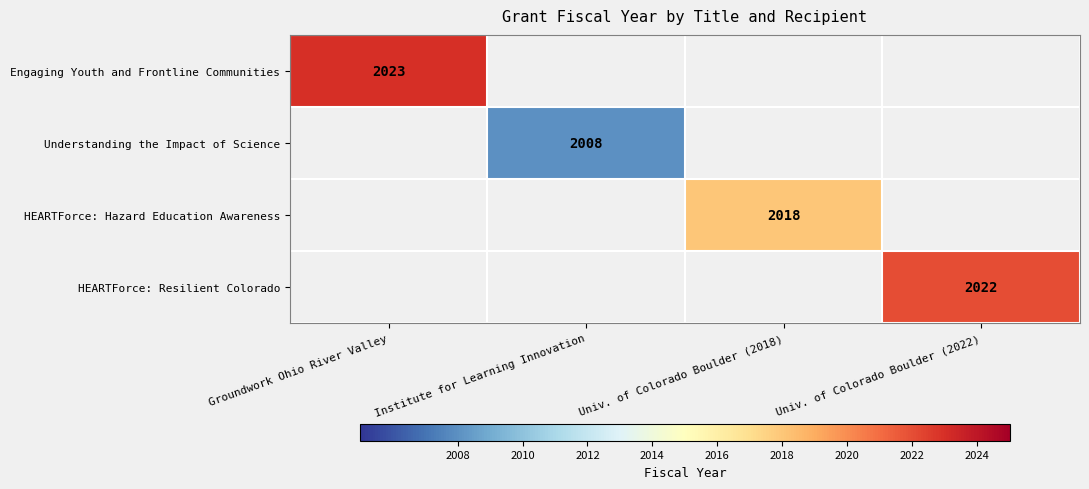

At how many categories does at least one series exceed 2014?

3